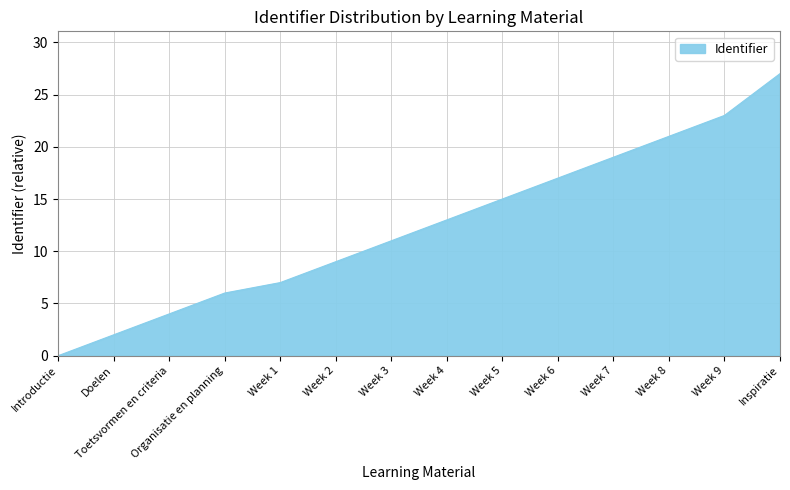

What is the change in value from Introductie to Week 3?

+11